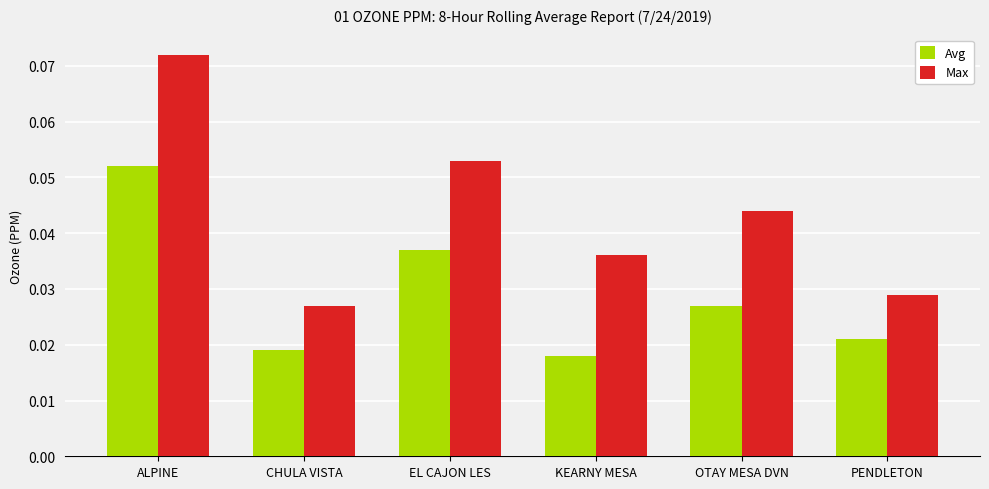

The value of Max at ALPINE is 0.0. True or false?

False